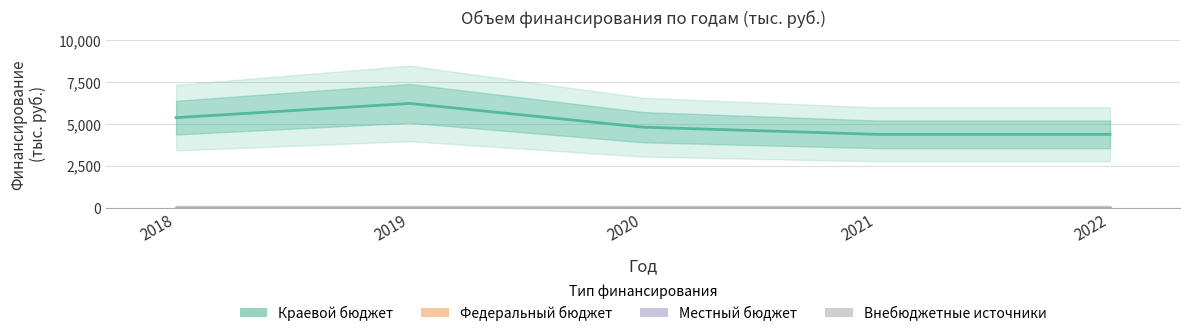

Does the chart display data point markers on the line(s)?

No